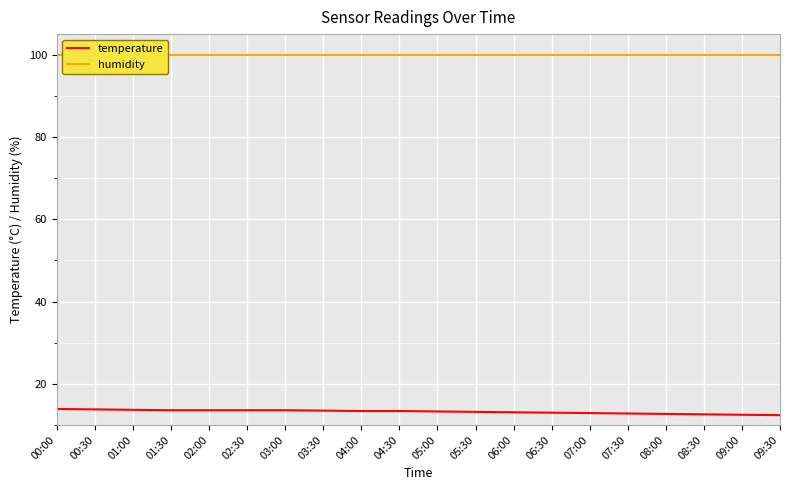

Rank the categories by temperature value from lowest to highest.

09:30, 09:00, 08:30, 08:00, 07:30, 07:00, 06:30, 06:00, 05:30, 05:00, 04:00, 04:30, 03:30, 01:30, 02:00, 02:30, 03:00, 01:00, 00:30, 00:00